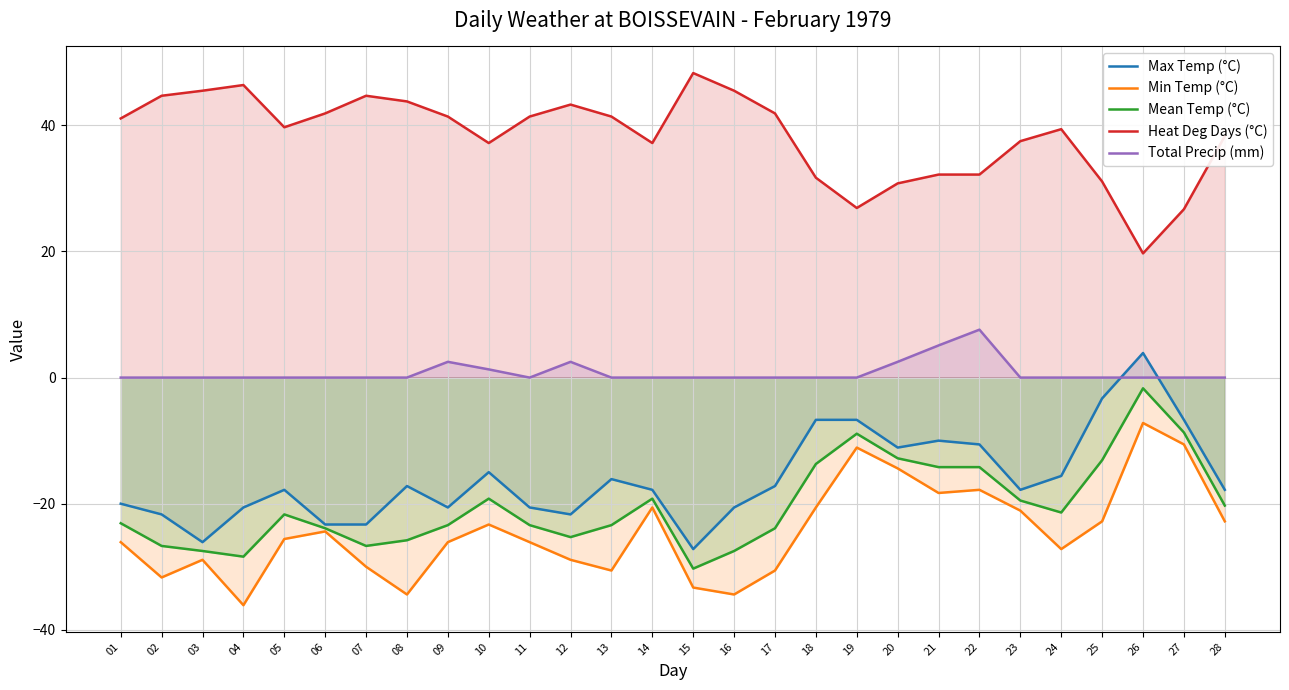

What is the value of the Mean Temp (°C) point at the 10th from the left?

-19.2